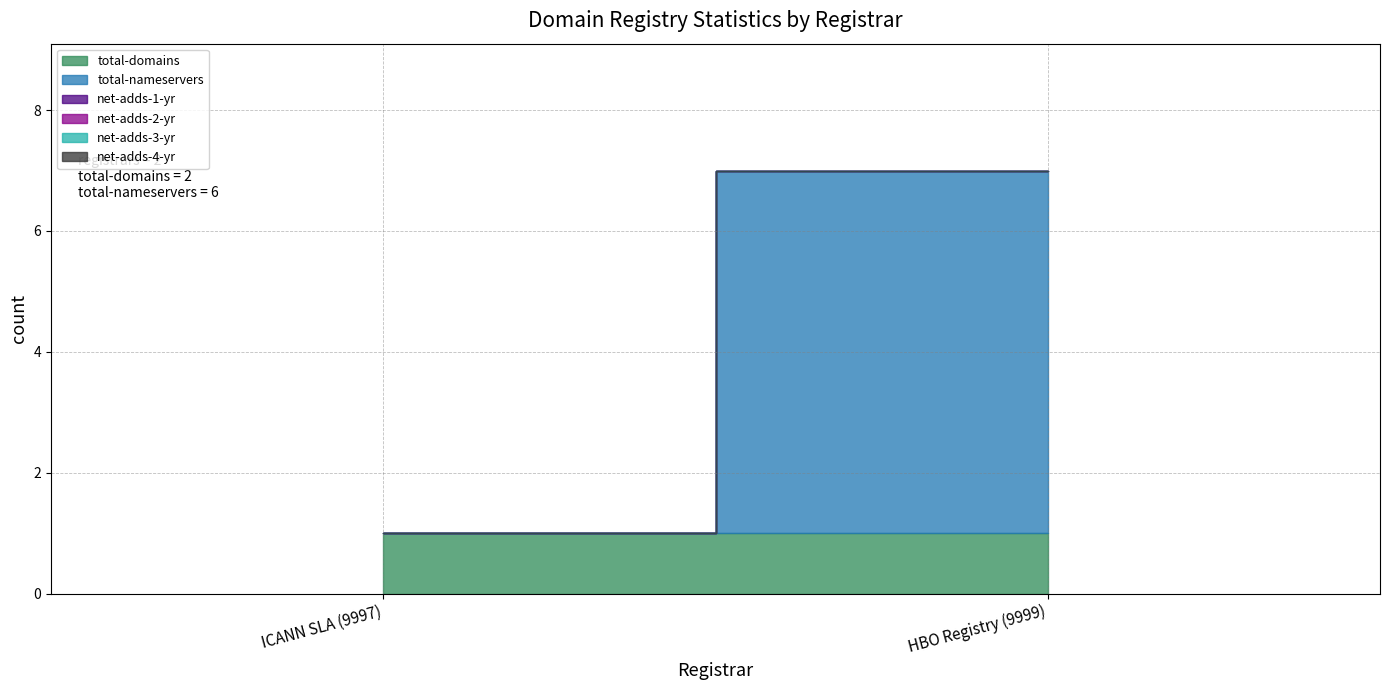

The value of total-nameservers at HBO Registry (9999) is 6. True or false?

True